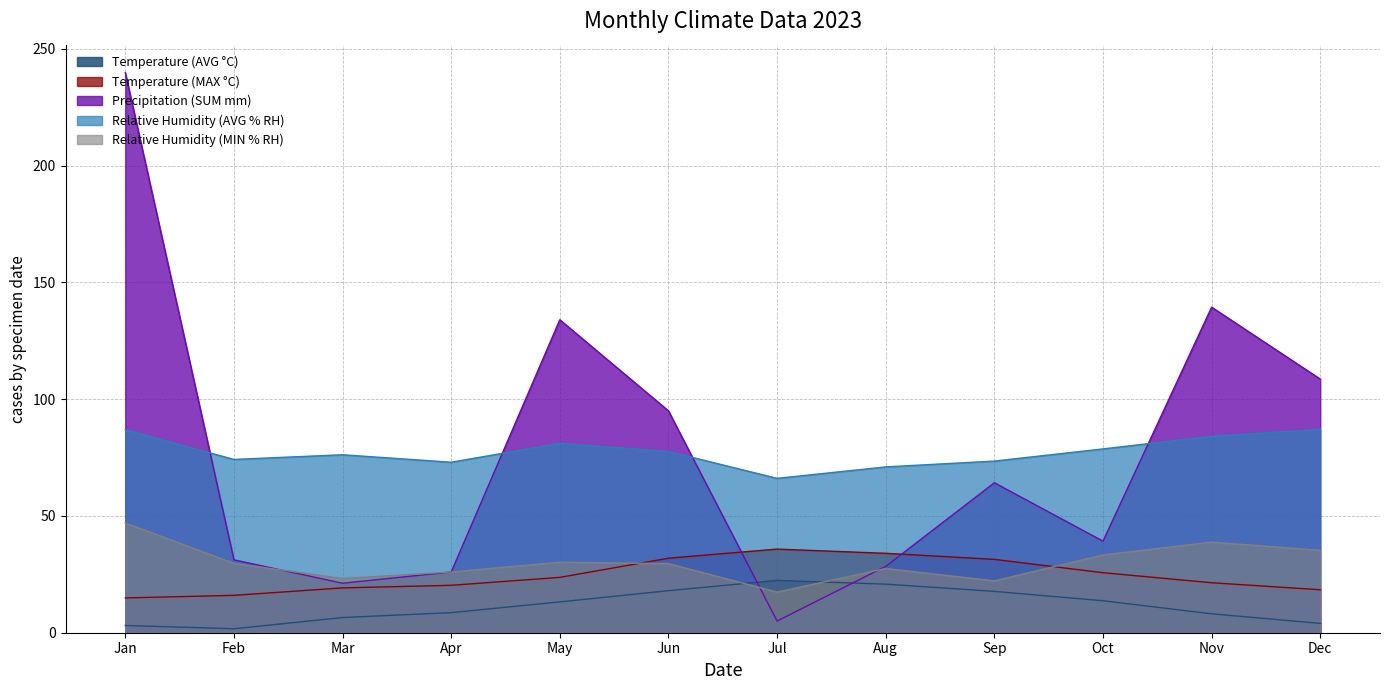

Reading left to right, extract all data points from this chart.

Temperature (AVG °C): 3.1	1.7	6.5	8.6	13.2	18.0	22.4	20.8	17.7	13.7	8.1	4.0
Temperature (MAX °C): 14.9	16.0	19.2	20.3	23.7	31.9	35.8	34.0	31.4	25.7	21.4	18.4
Precipitation (SUM mm): 239.8	31.2	21.2	26.0	134.0	95.0	5.0	28.4	64.2	39.2	139.4	108.6
Relative Humidity (AVG % RH): 86.9	74.2	76.2	73.0	81.1	77.6	66.1	71.0	73.5	78.7	84.1	87.1
Relative Humidity (MIN % RH): 47.0	29.7	23.2	26.0	30.2	29.6	17.4	27.5	22.2	33.3	38.8	35.3